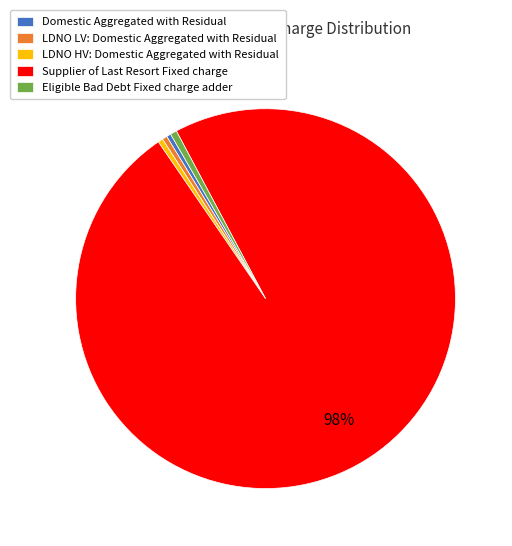

Is Eligible Bad Debt Fixed charge adder the majority of the pie?

No